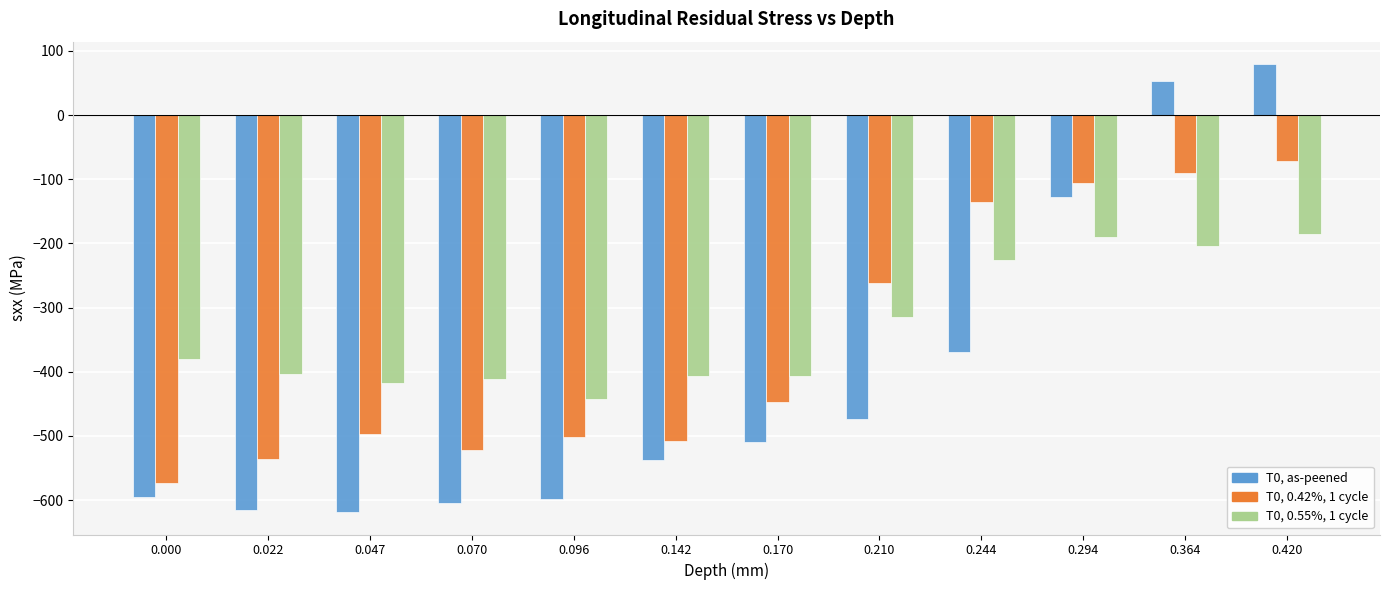

Is the value of T0, 0.55%, 1 cycle at 0.022 greater than the value of T0, as-peened at 0.142?

Yes